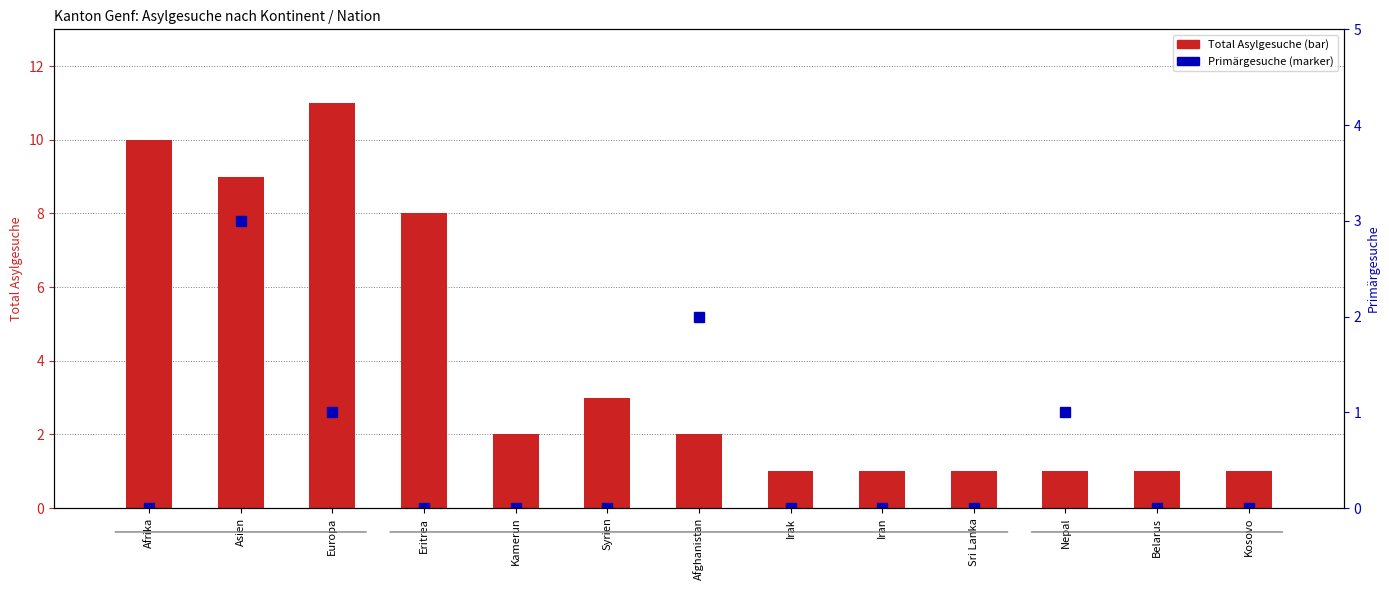

What is the difference between the Primärgesuche values at Iran and Asien?

3